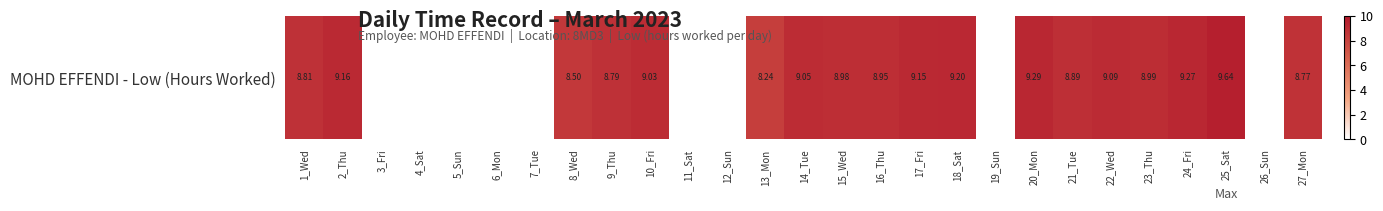

Reading right to left, what are all the values shown in this chart?

8.8	0.0	9.6	9.3	9.0	9.1	8.9	9.3	0.0	9.2	9.2	8.9	9.0	9.1	8.2	0.0	0.0	9.0	8.8	8.5	0.0	0.0	0.0	0.0	0.0	9.2	8.8